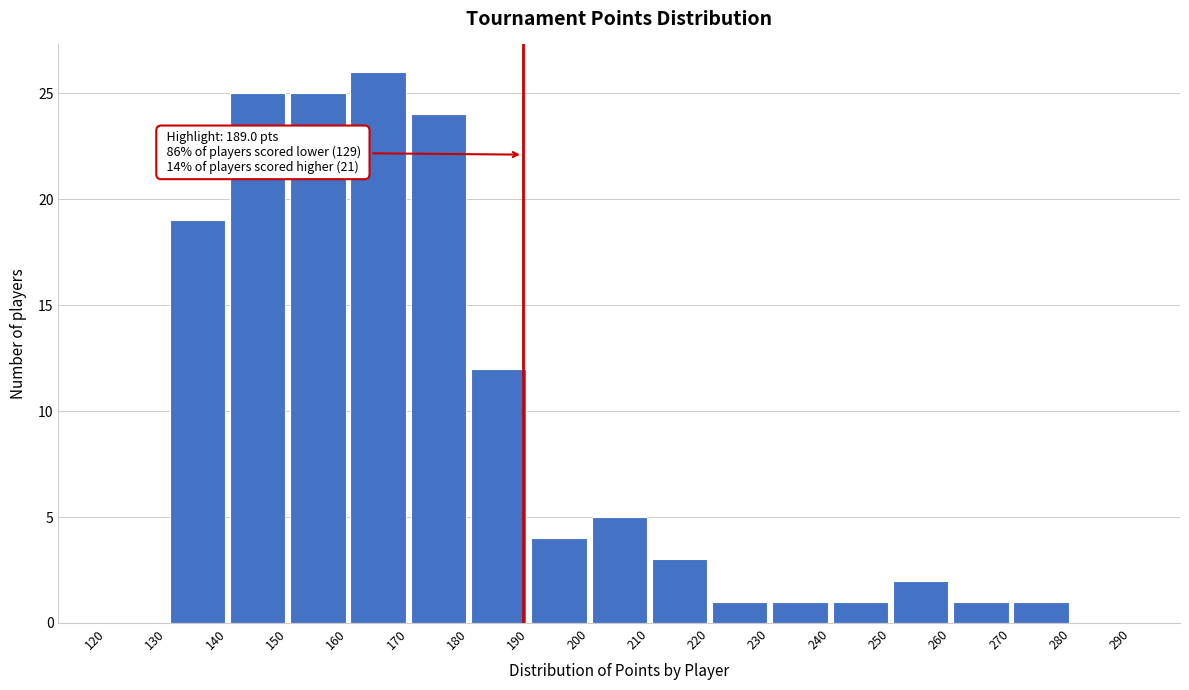

Which range on the x-axis has the tallest bar?

160 to 170